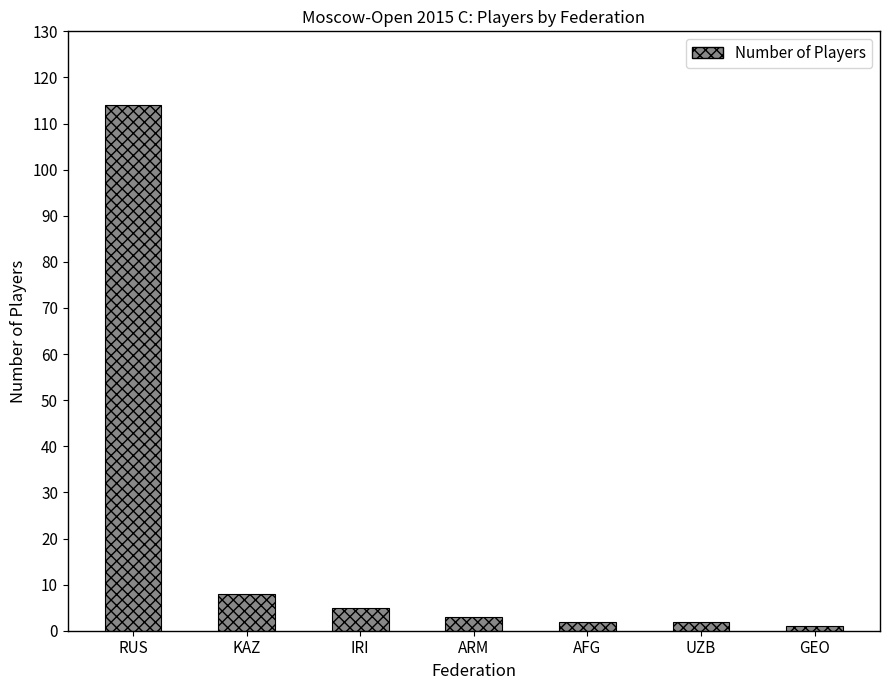

The chart shows a value of 194 at RUS. True or false?

False